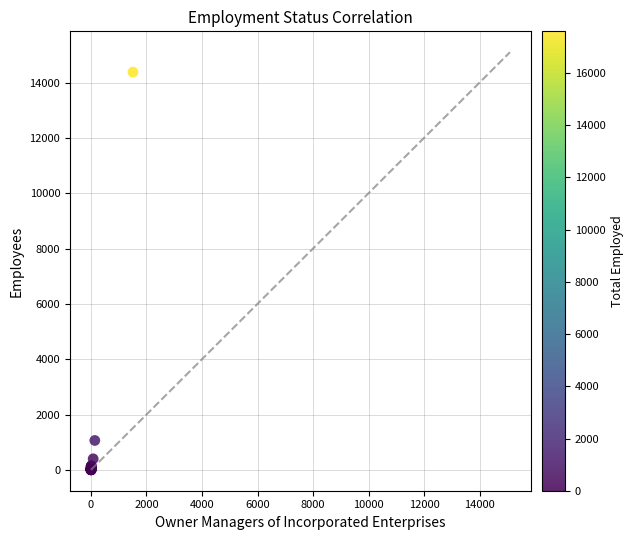

What Y value in the scatter plot is closest to 7189?

1062